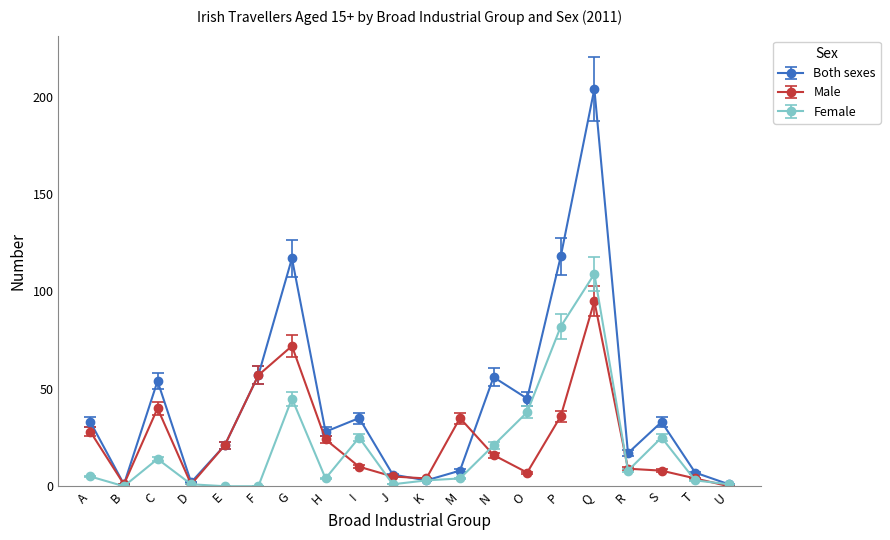

What is the highest value of the Female series?

109